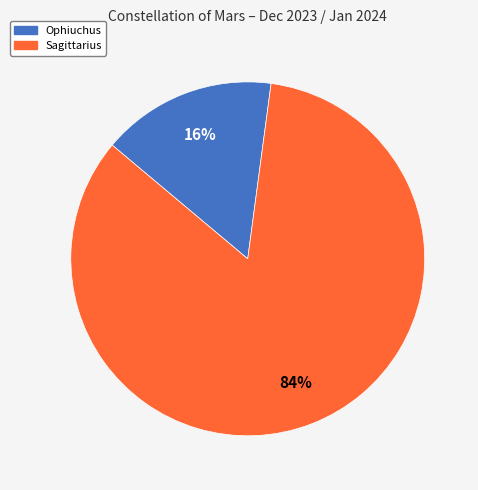

To the nearest percent, what is the difference between the largest and smallest slice percentages?

68%